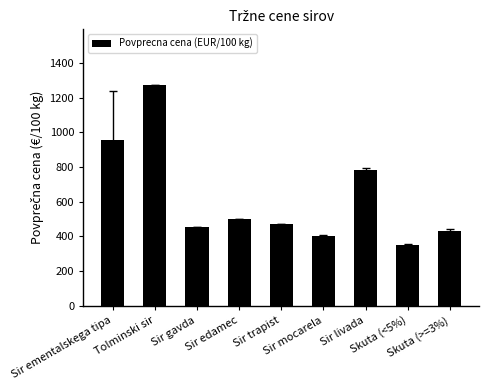

What is the greatest value displayed?

1275.3